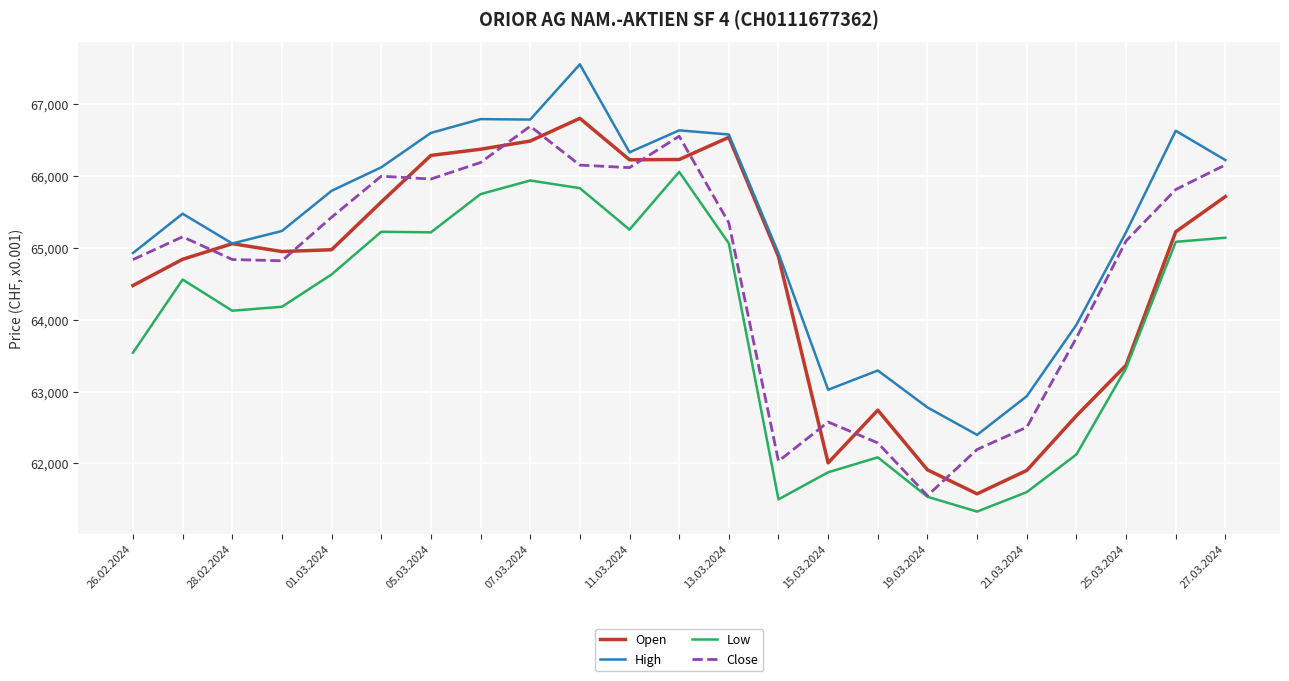

What is the highest value of the Low series?

66059